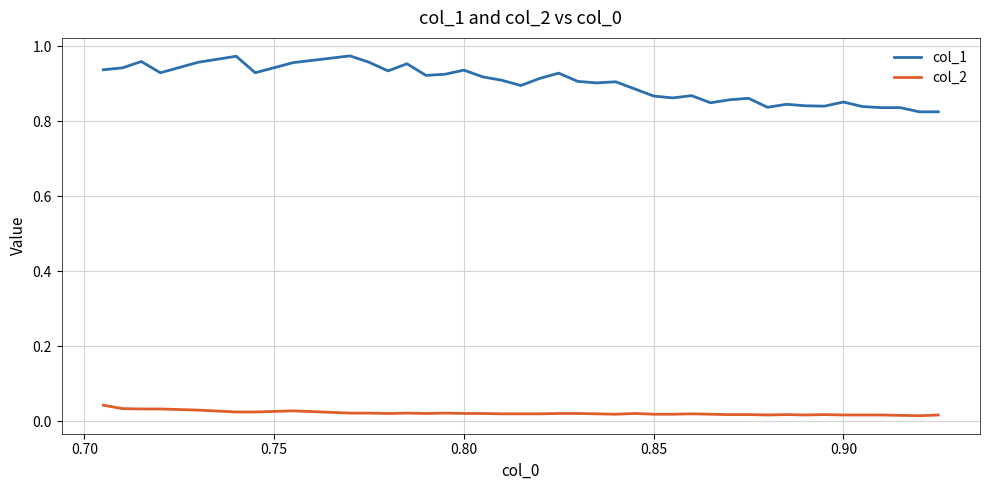

How many lines are shown in the chart?

2